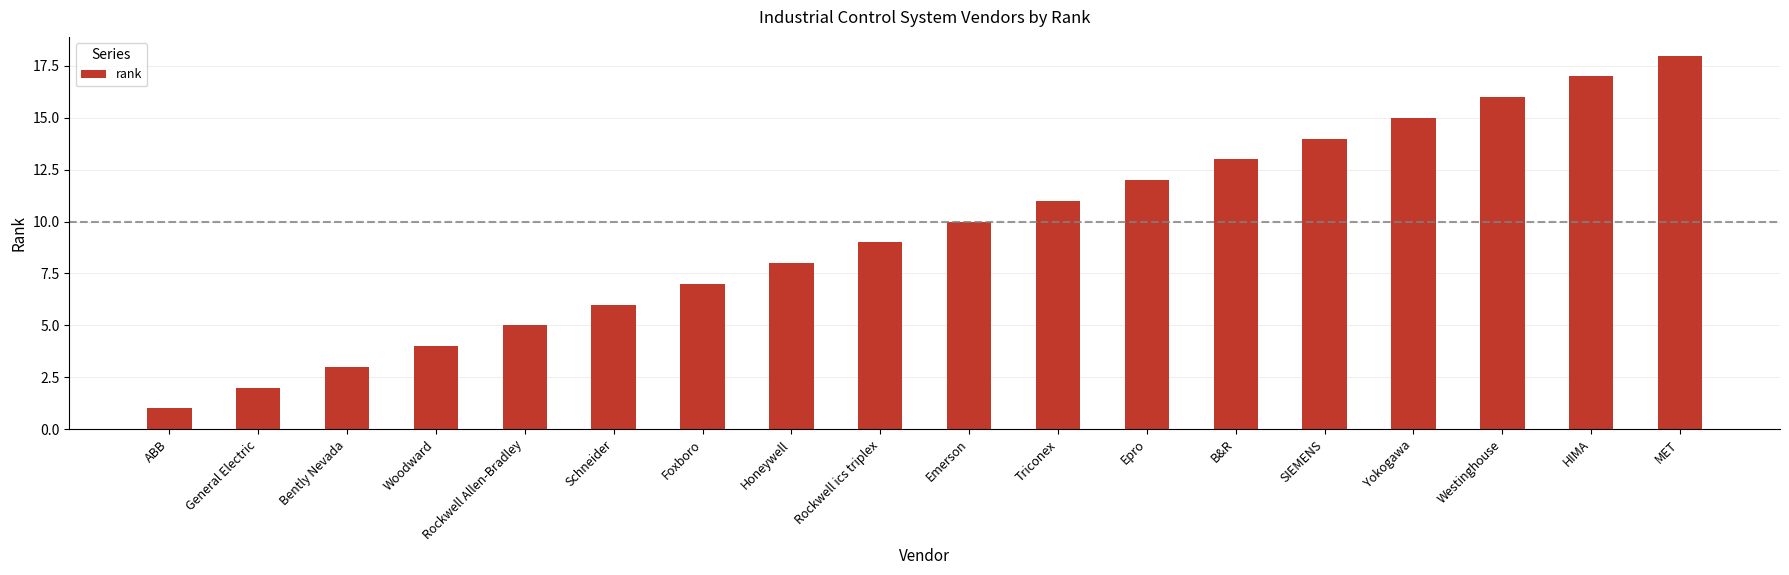

Reading right to left, what are all the values shown in this chart?

18	17	16	15	14	13	12	11	10	9	8	7	6	5	4	3	2	1